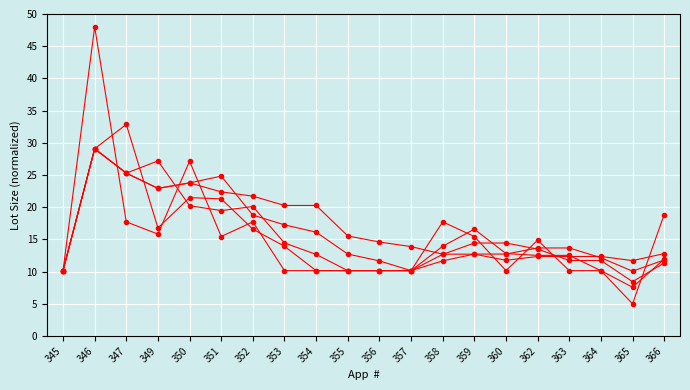

Does the chart have visible grid lines?

Yes